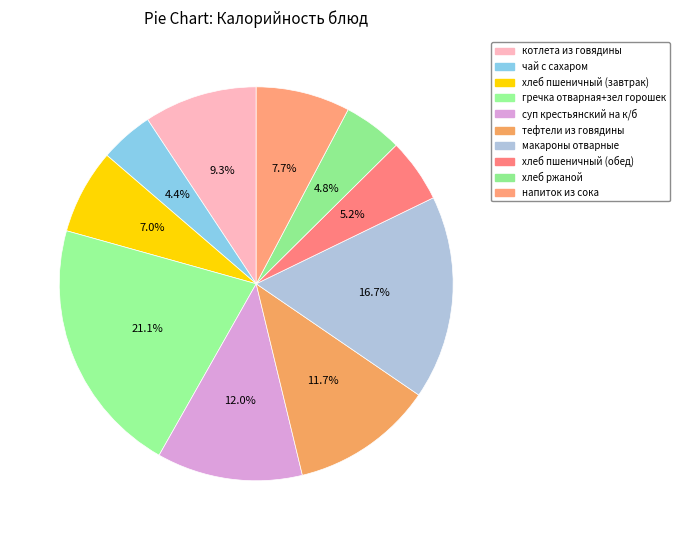

To the nearest percent, what percentage of the pie is хлеб пшеничный (обед)?

5%